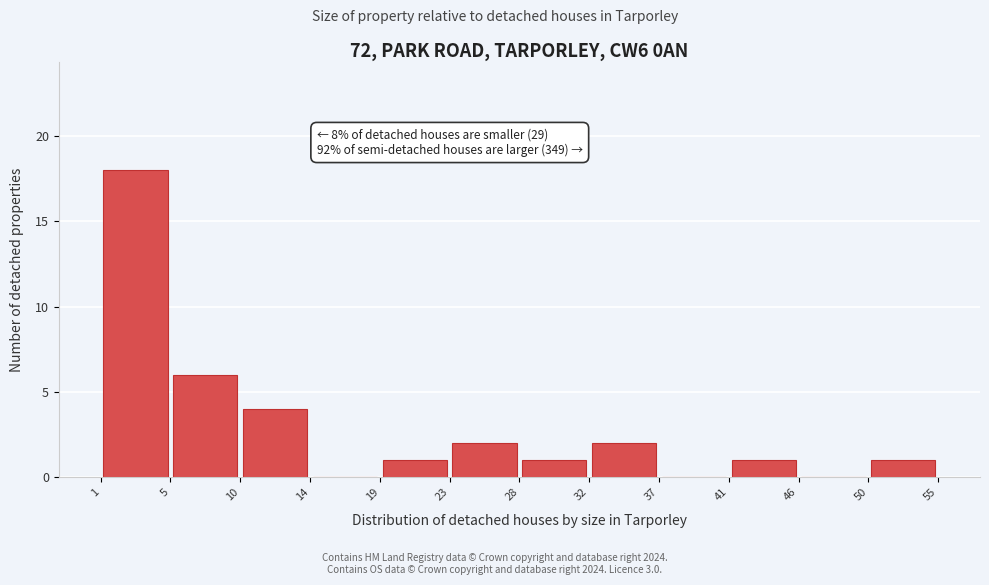

Which range on the x-axis has the tallest bar?

1 to 5